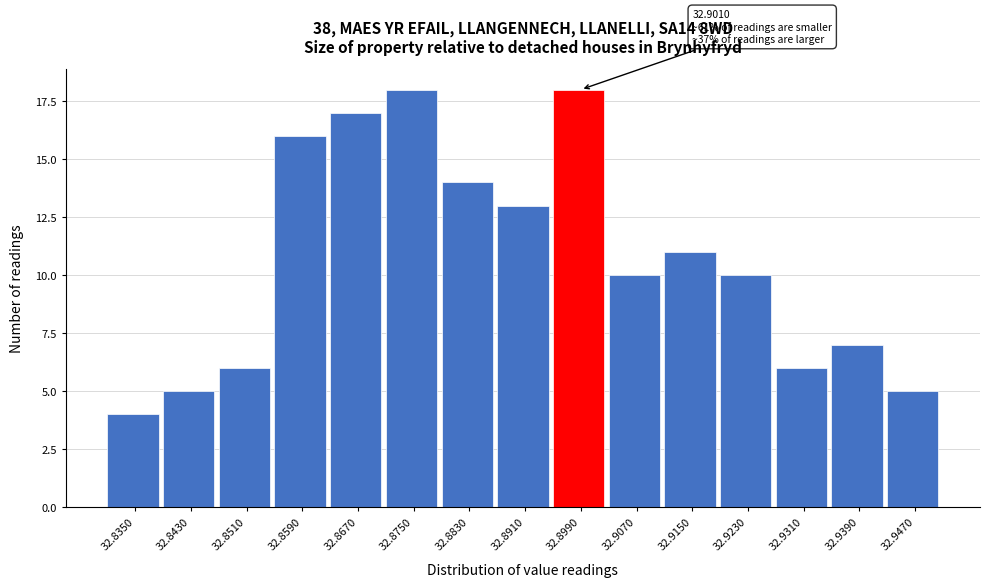

Reading left to right, transcribe all the data shown in this chart.

32.8350=4	32.8430=5	32.8510=6	32.8590=16	32.8670=17	32.8750=18	32.8830=14	32.8910=13	32.8990=18	32.9070=10	32.9150=11	32.9230=10	32.9310=6	32.9390=7	32.9470=5